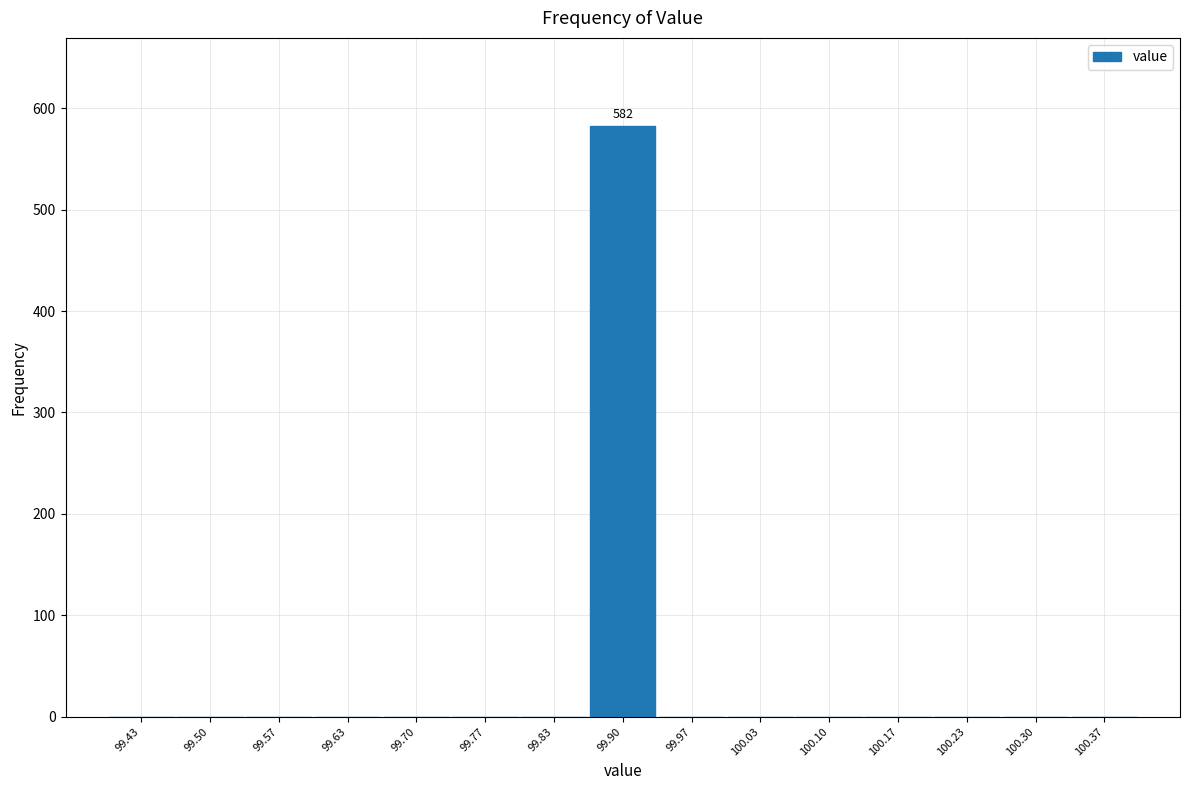

Over which range of the x-axis is the bar tallest?

99.87 to 99.93